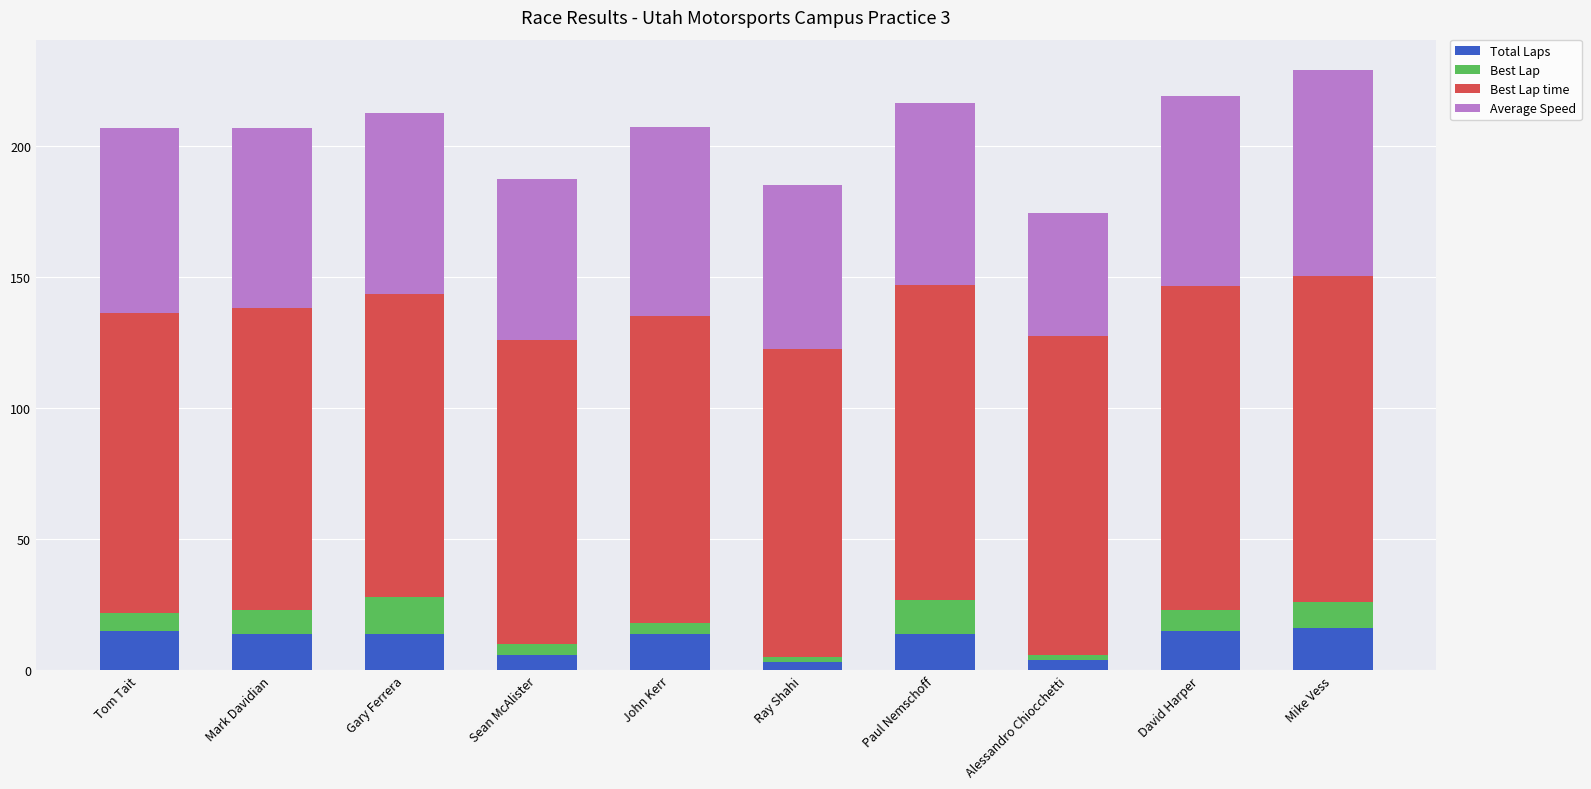

The Total Laps series shows 14.0 at John Kerr. True or false?

True